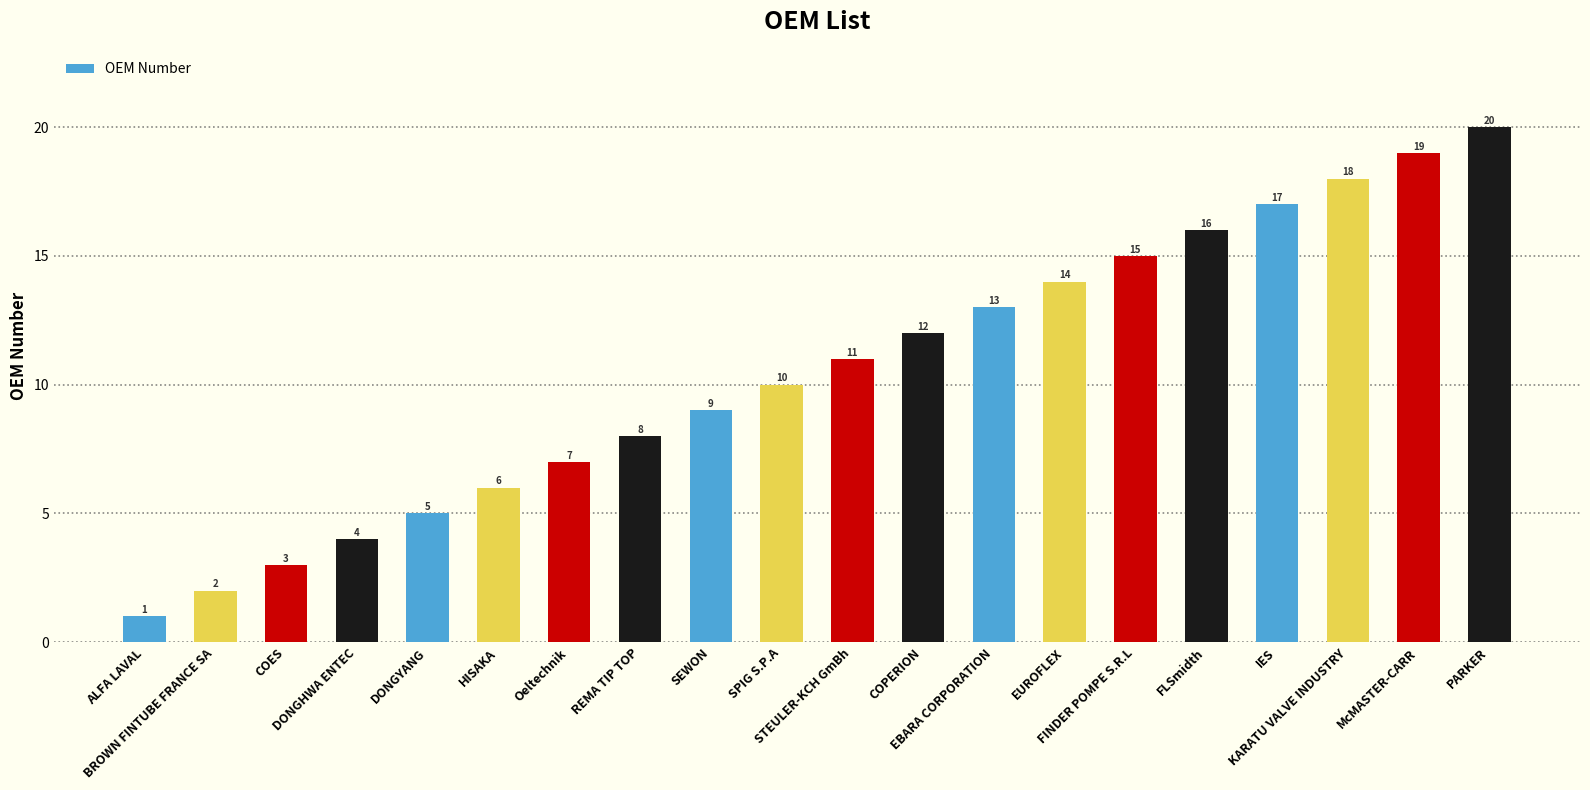

List the labels in order of value, largest first.

PARKER, McMASTER-CARR, KARATU VALVE INDUSTRY, IES, FLSmidth, FINDER POMPE S.R.L, EUROFLEX, EBARA CORPORATION, COPERION, STEULER-KCH GmBh, SPIG S.P.A, SEWON, REMA TIP TOP, Oeltechnik, HISAKA, DONGYANG, DONGHWA ENTEC, COES, BROWN FINTUBE FRANCE SA, ALFA LAVAL